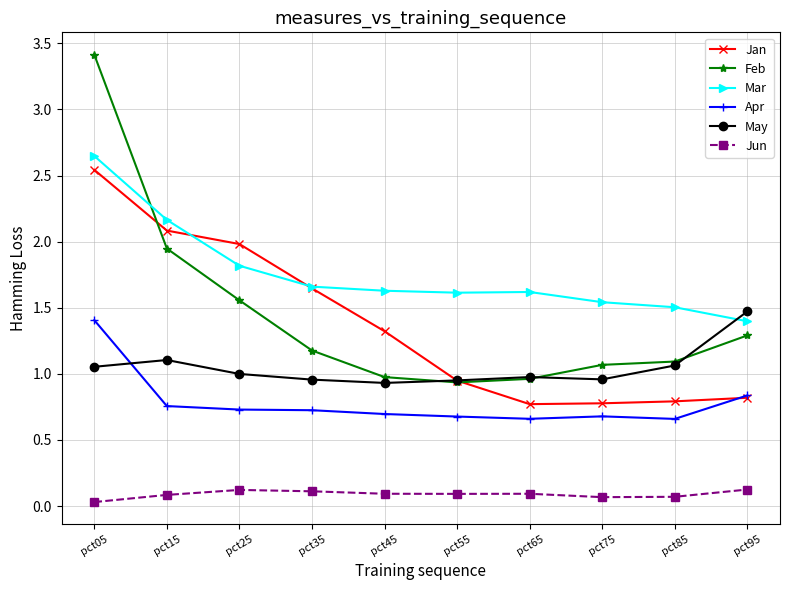

How many intersections are there between Apr and Jan?

1